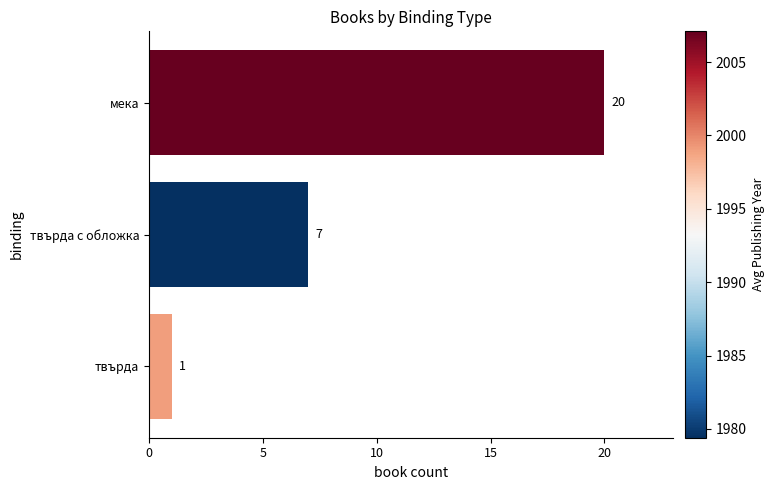

What is the greatest value displayed?

20